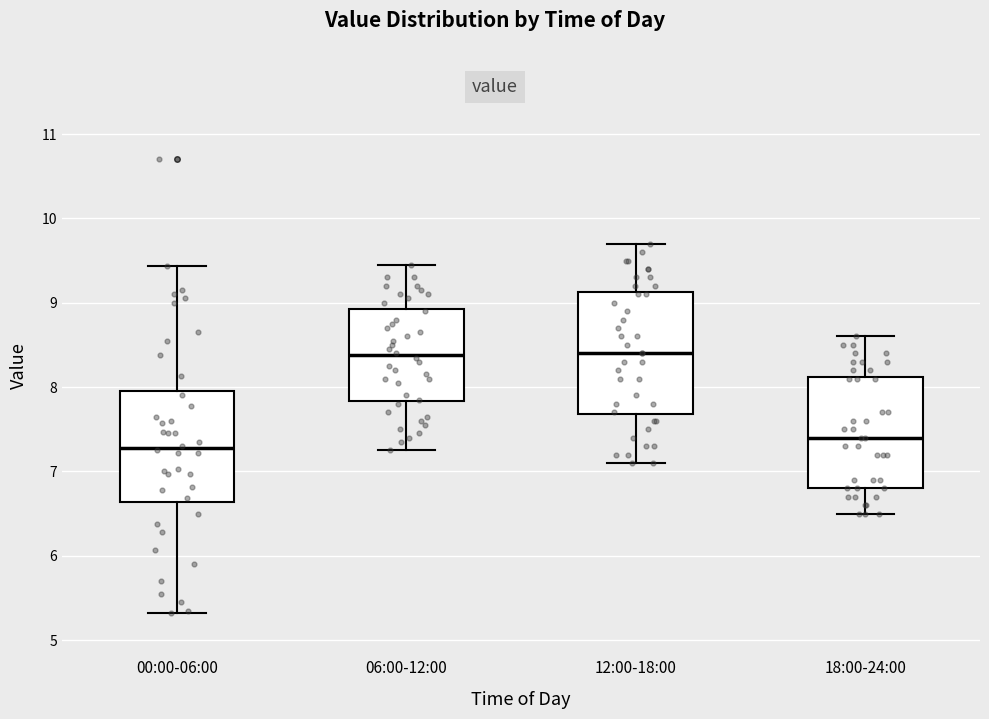

Reading left to right, read every box against the y-axis: the position of its median line, the range the box covers, and the ends of its whiskers. The values are not printed on the chart, so give them approximately, as read against the axis.

00:00-06:00: median 7.3, box 6.6 to 8.0, whiskers 5.3 to 9.4
06:00-12:00: median 8.4, box 7.8 to 8.9, whiskers 7.3 to 9.5
12:00-18:00: median 8.4, box 7.7 to 9.1, whiskers 7.1 to 9.7
18:00-24:00: median 7.4, box 6.8 to 8.1, whiskers 6.5 to 8.6